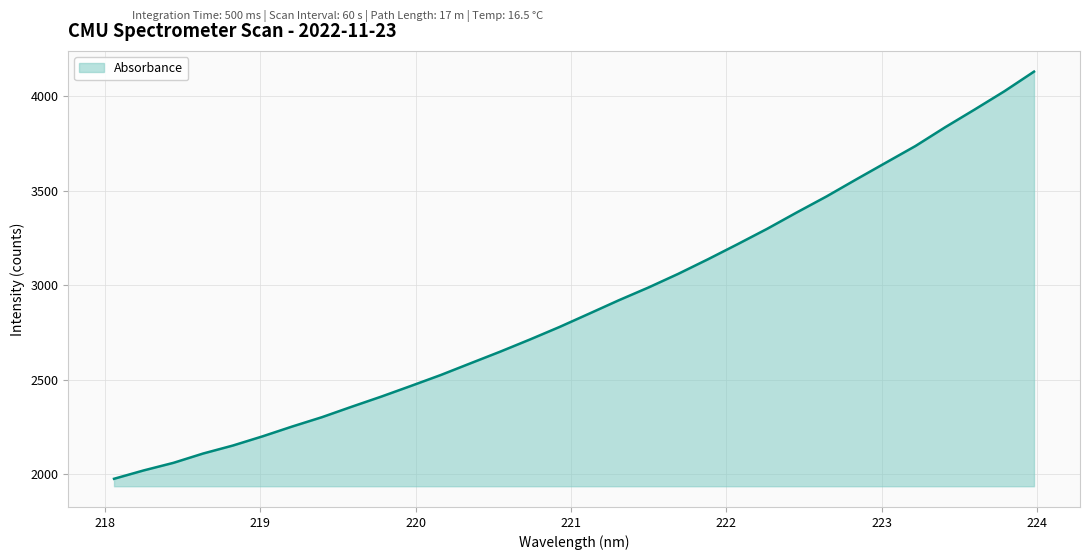

Reading left to right, list all the values displayed in this chart.

1974.6	2019.0	2059.1	2108.5	2150.8	2199.5	2251.6	2301.0	2356.3	2410.1	2466.8	2524.3	2586.3	2647.9	2712.2	2778.8	2849.4	2920.4	2988.0	3060.1	3137.2	3217.1	3298.9	3385.7	3470.2	3560.3	3649.0	3737.5	3836.6	3931.0	4027.4	4131.6